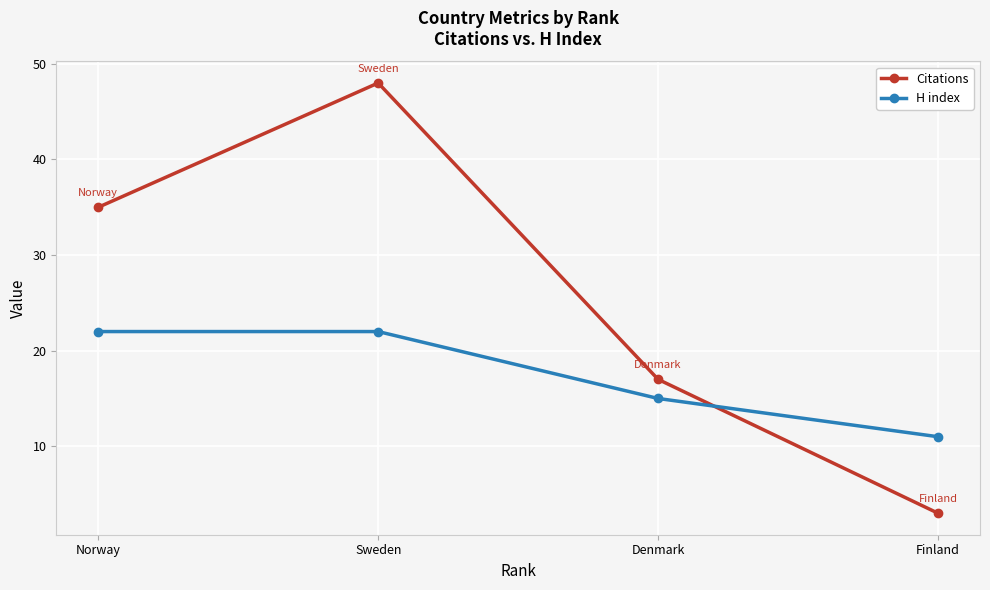

How many times do H index and Citations cross each other?

1